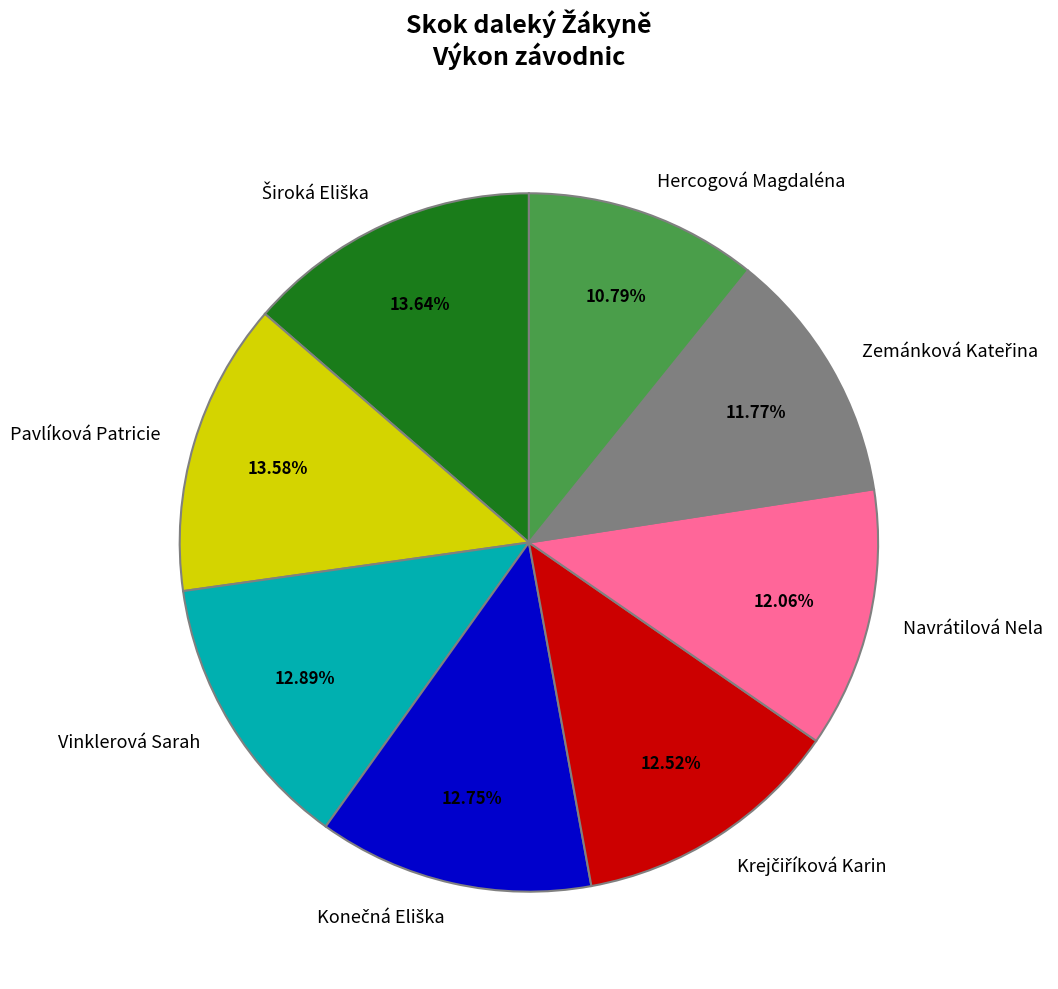

Approximately how many times larger is the value at Vinklerová Sarah compared to Navrátilová Nela?

1.1